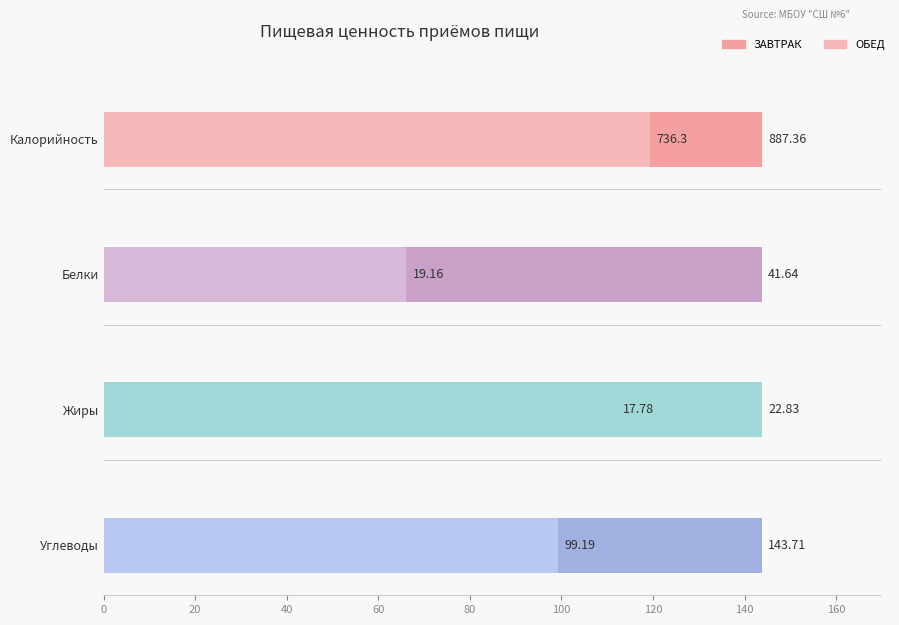

The Белки series shows 41.6 at ЗАВТРАК. True or false?

True